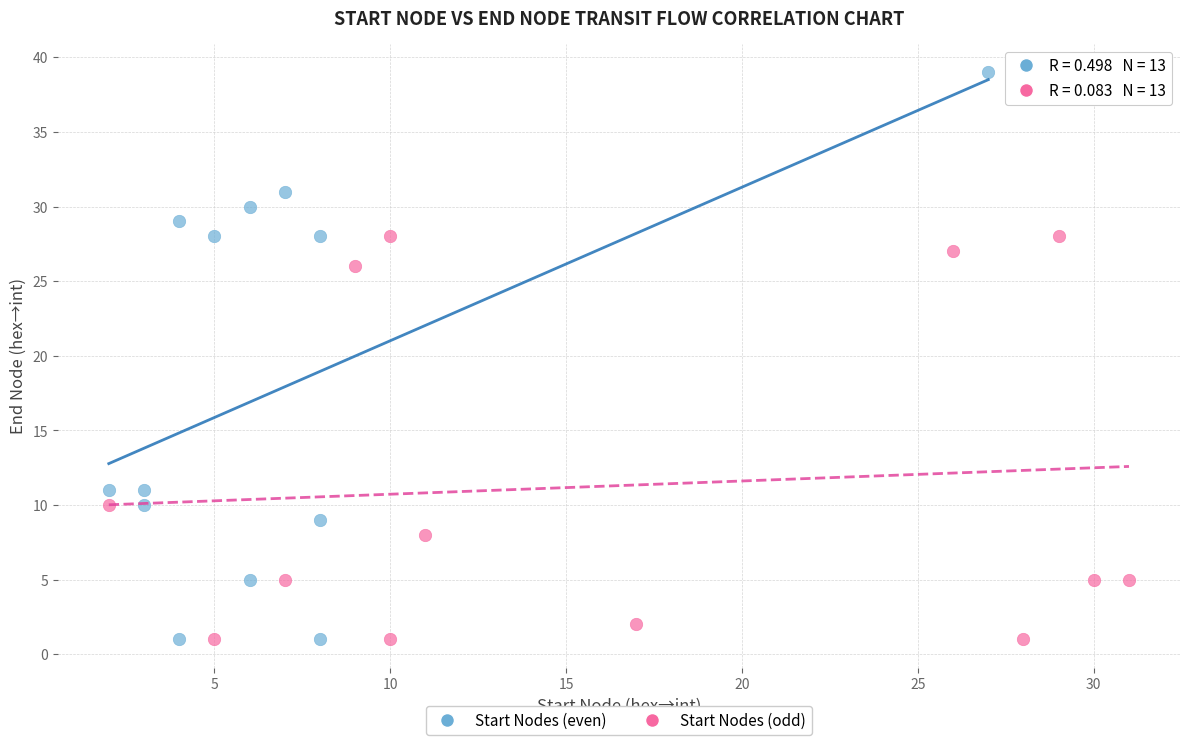

Which series reaches the maximum Y coordinate?

Start Nodes (even)